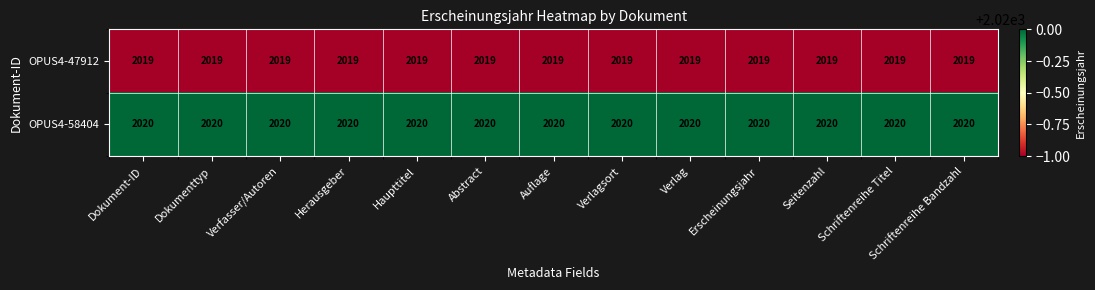

What is the maximum value for OPUS4-58404?

2020